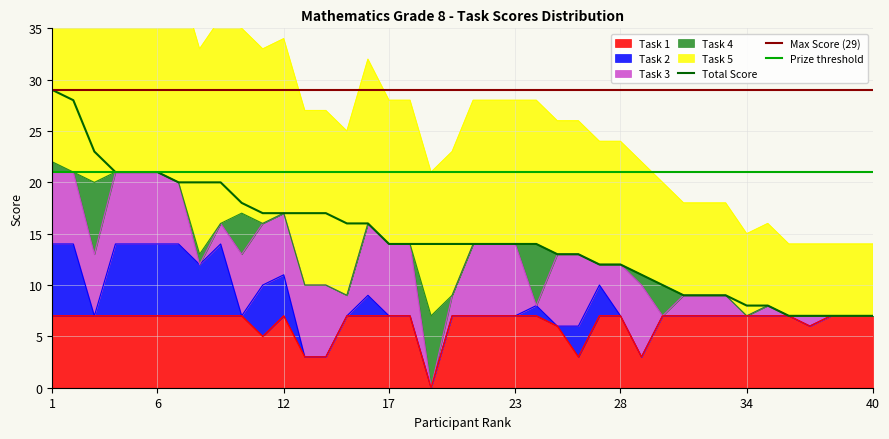

Between which two adjacent categories do Task 2 and Task 4 first intersect?

2 and 3